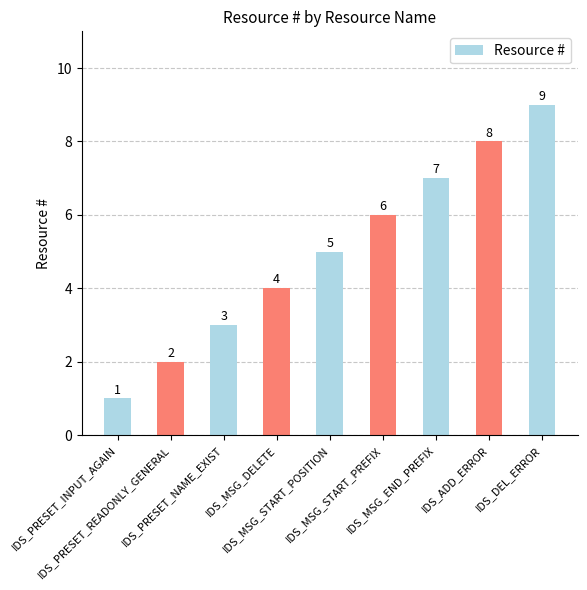

Rank the categories by value from highest to lowest.

IDS_DEL_ERROR, IDS_ADD_ERROR, IDS_MSG_END_PREFIX, IDS_MSG_START_PREFIX, IDS_MSG_START_POSITION, IDS_MSG_DELETE, IDS_PRESET_NAME_EXIST, IDS_PRESET_READONLY_GENERAL, IDS_PRESET_INPUT_AGAIN